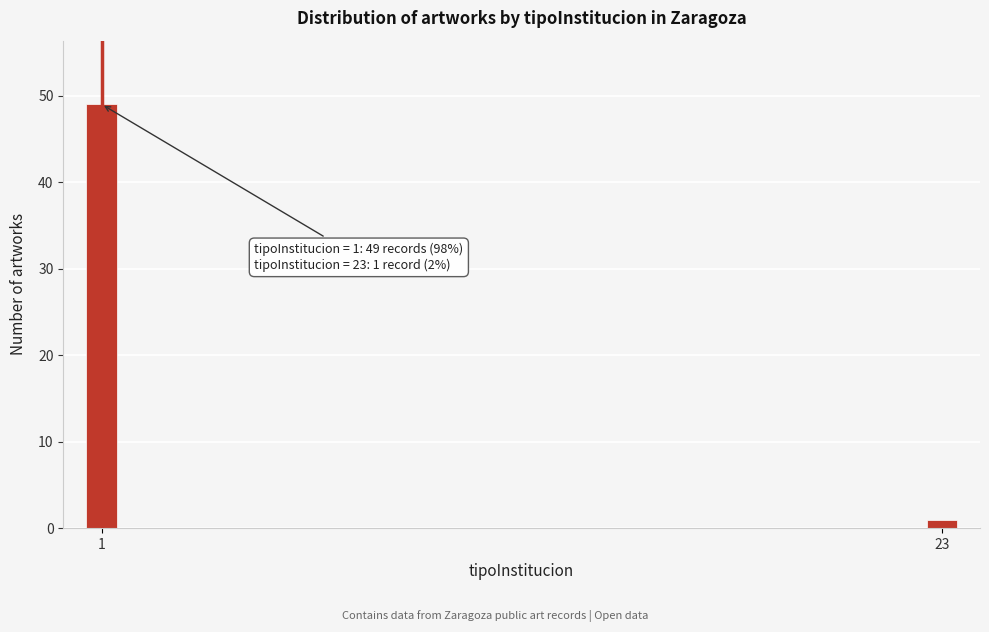

Reading left to right, transcribe all the data shown in this chart.

49	1